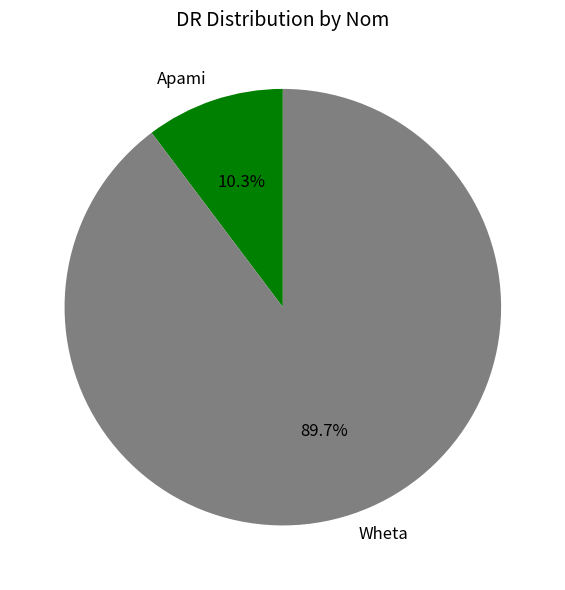

Is it true that Wheta is 96% of the pie?

False